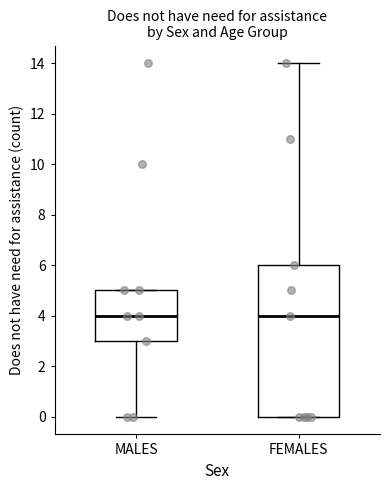

Reading left to right, transcribe this box plot: for each box, give where its median line is, the range the box spans, and where its two whiskers end, as read against the y-axis. The values are not printed on the chart, so give them approximately, as read against the axis.

MALES: median 4, box 3 to 5, whiskers 0 to 5
FEMALES: median 4, box 0 to 6, whiskers 0 to 14